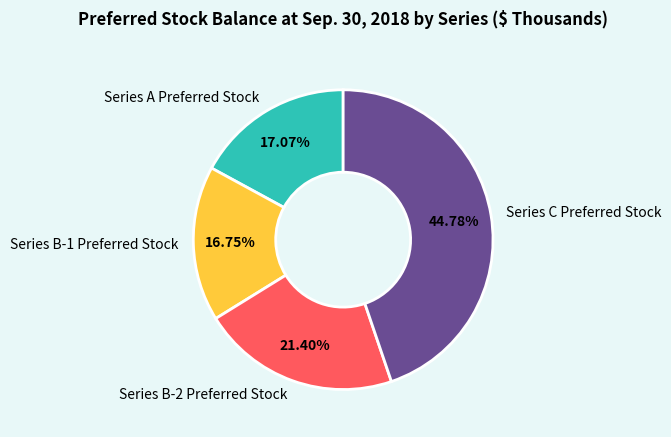

Is there a majority slice in this chart?

No